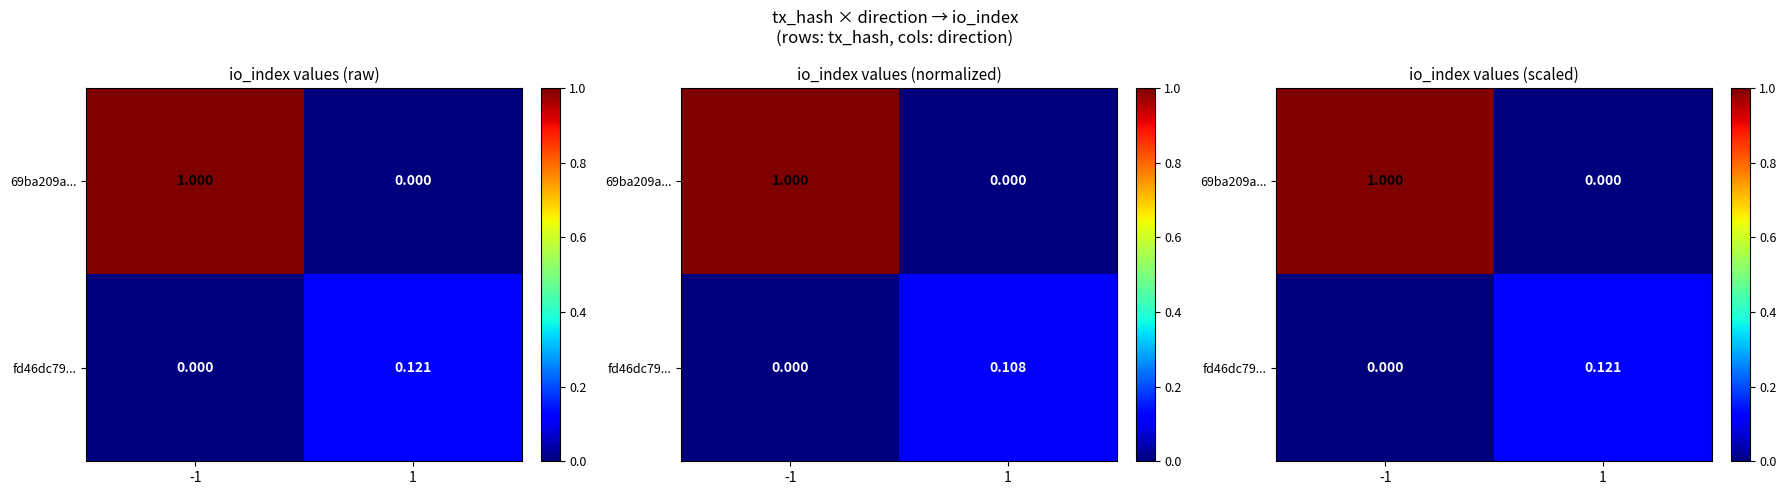

How many data points does each series have?

2